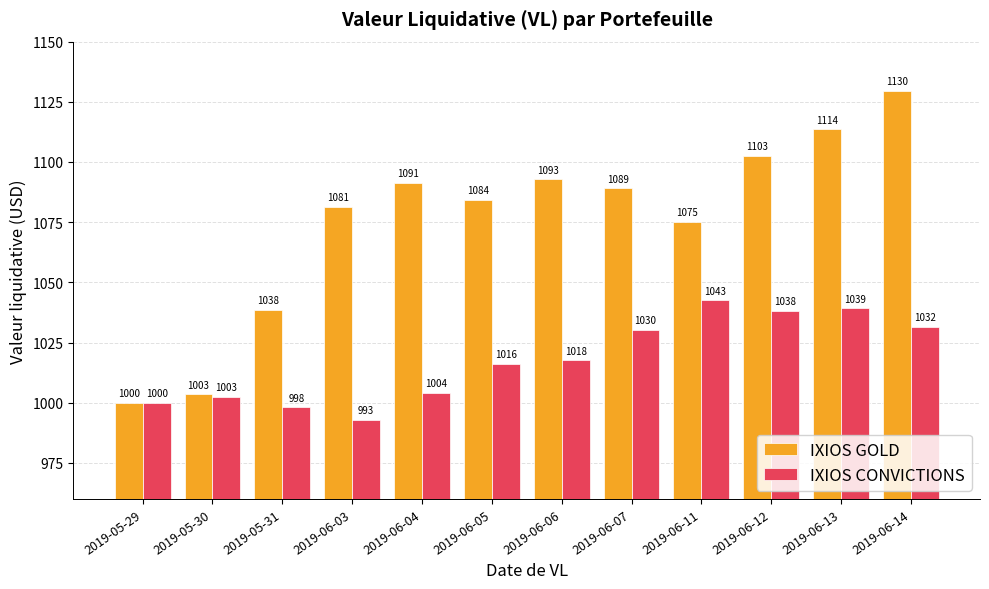

What is the average value of the IXIOS CONVICTIONS series?

1017.8